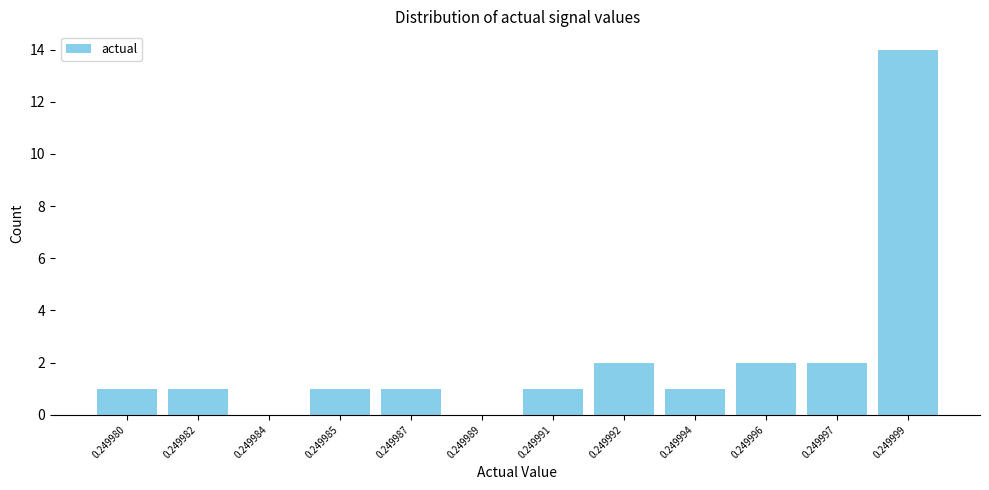

Reading right to left, transcribe all the data shown in this chart.

0.249999=14	0.249997=2	0.249996=2	0.249994=1	0.249992=2	0.249991=1	0.249989=0	0.249987=1	0.249985=1	0.249984=0	0.249982=1	0.249980=1